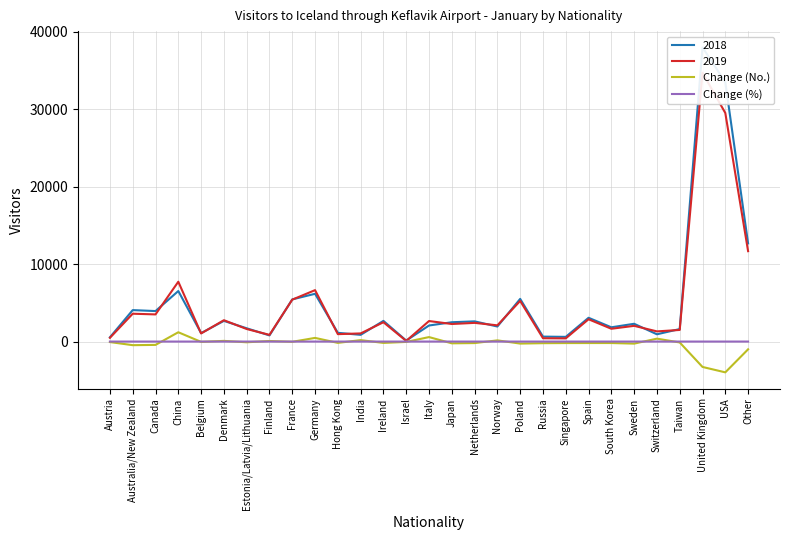

True or false: Change (%) has a value of -0.1 at Belgium.

False